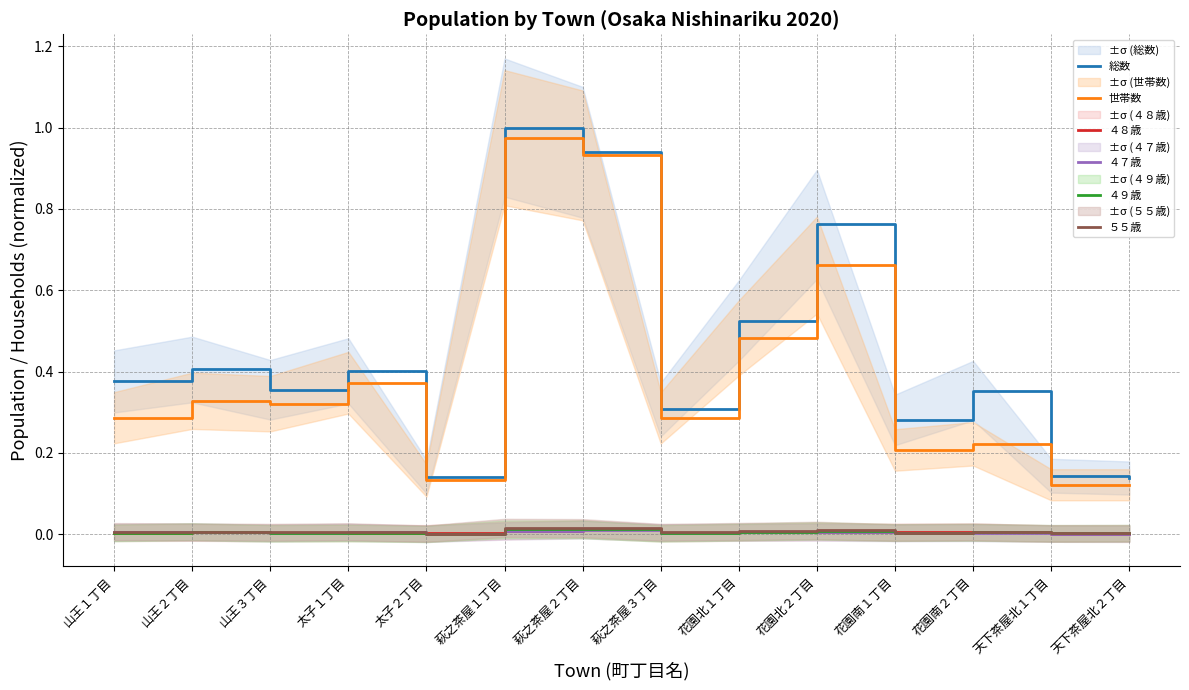

The value of 総数 at 萩之茶屋１丁目 is 1.0. True or false?

True